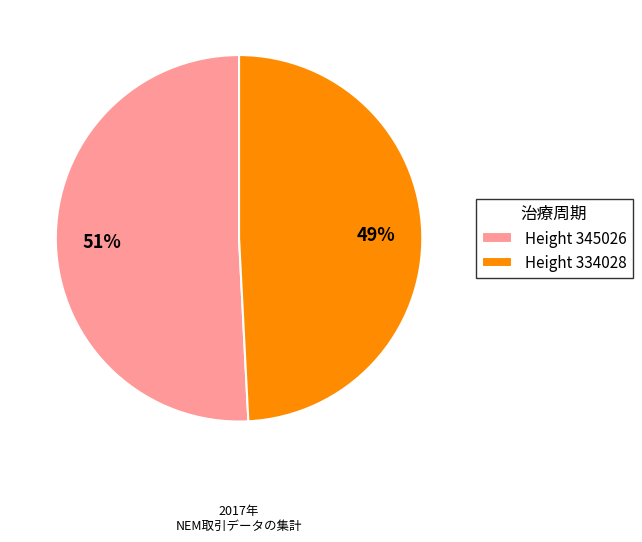

Combined, do Height 334028 and Height 345026 account for over 50%?

Yes